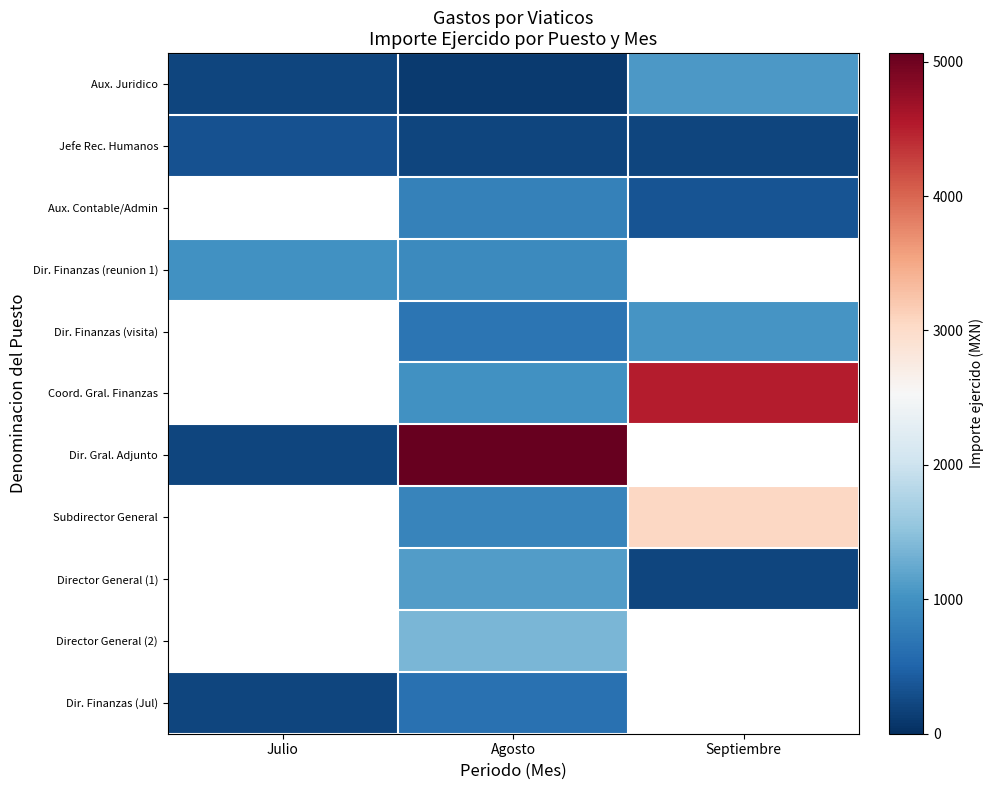

The value of Jefe Rec. Humanos at Julio is 521.0. True or false?

False